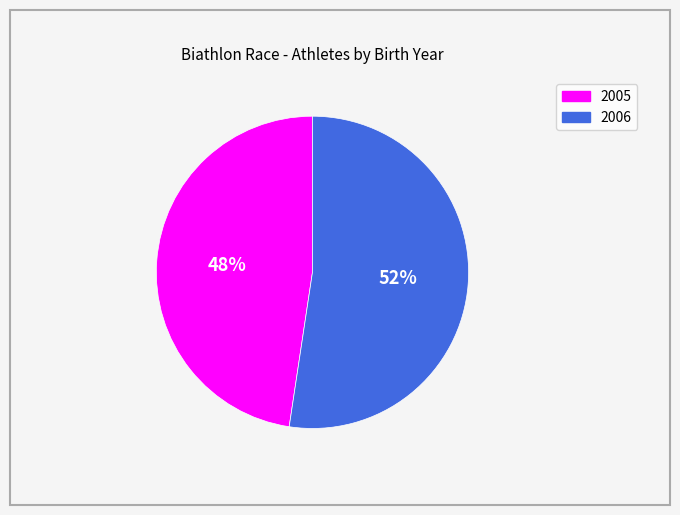

To the nearest percent, what portion does 2005 represent?

48%